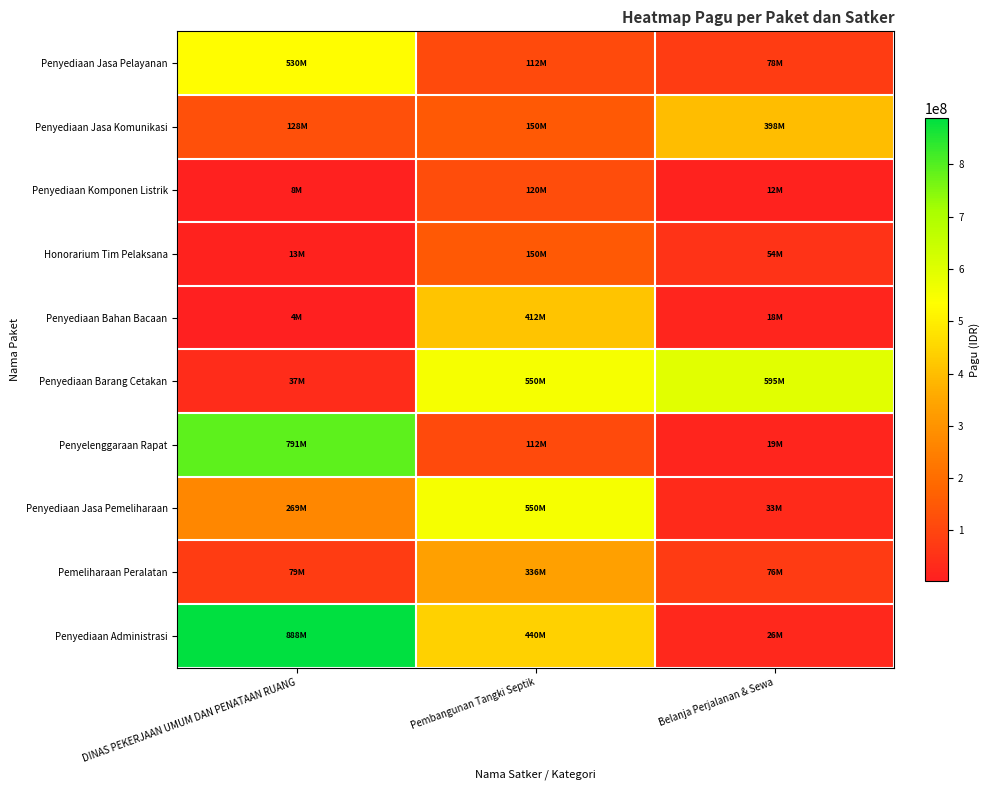

Count the number of data series in this chart.

10